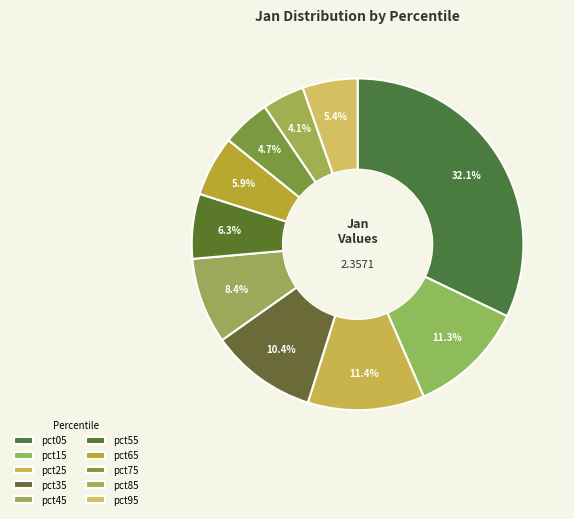

Count the number of slices in the pie.

10